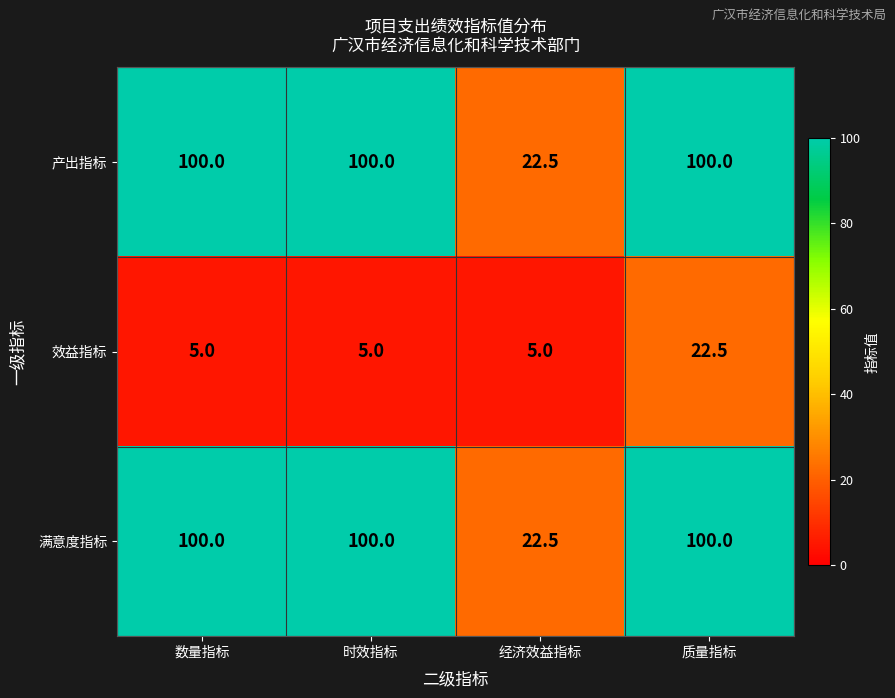

What is the lowest value of the 产出指标 series?

22.5